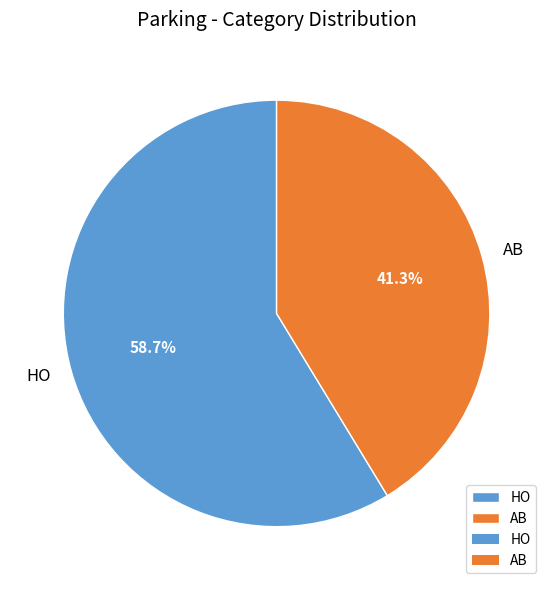

Does AB account for over 50% of the chart?

No